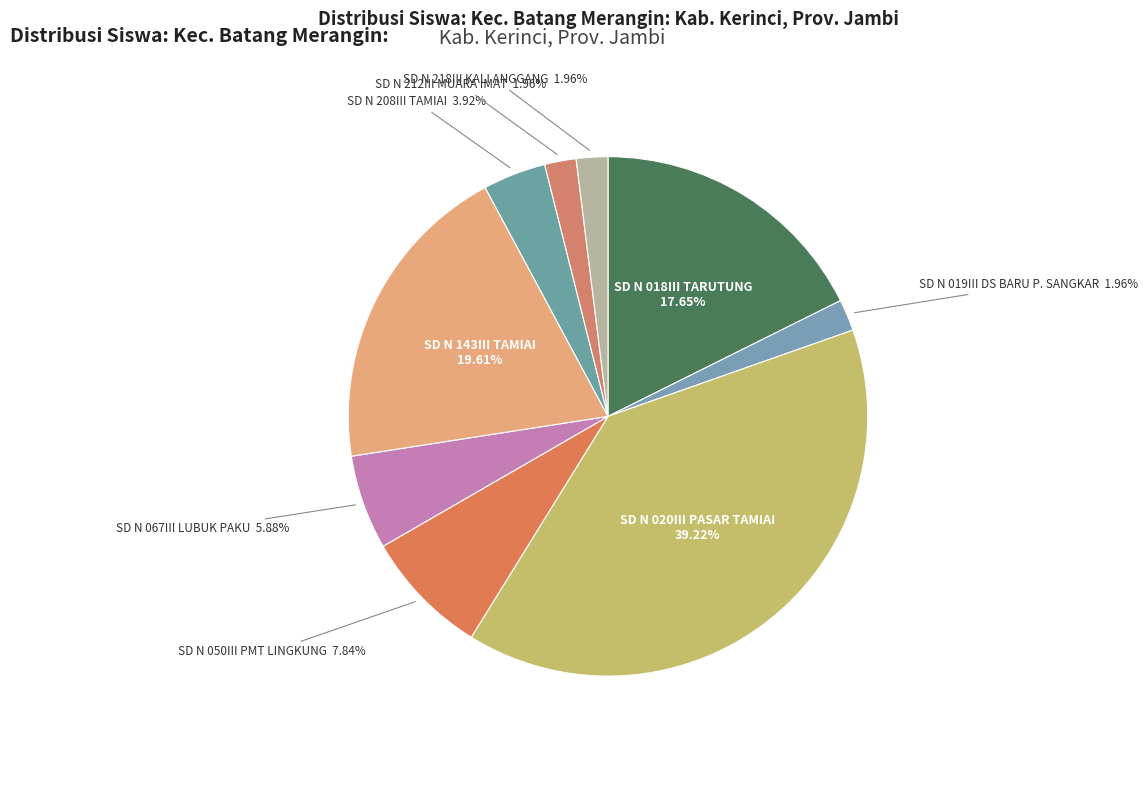

Count the number of slices in the pie.

9